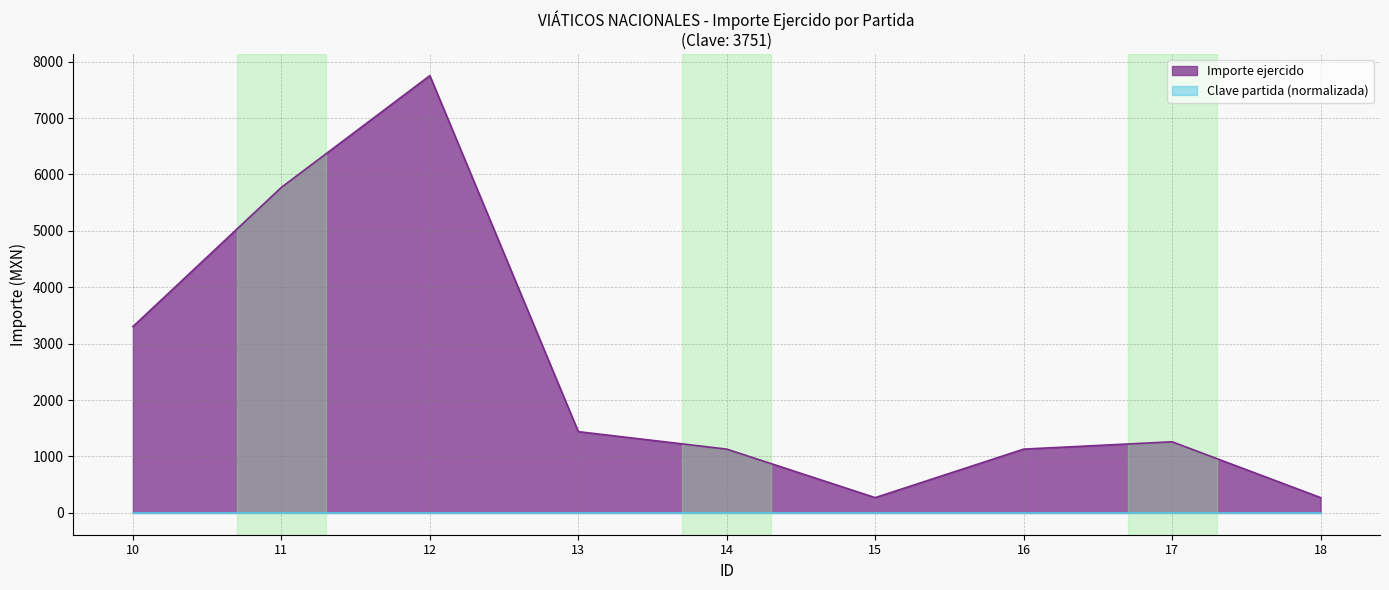

True or false: there are more than 1 points higher than both neighbors.

True